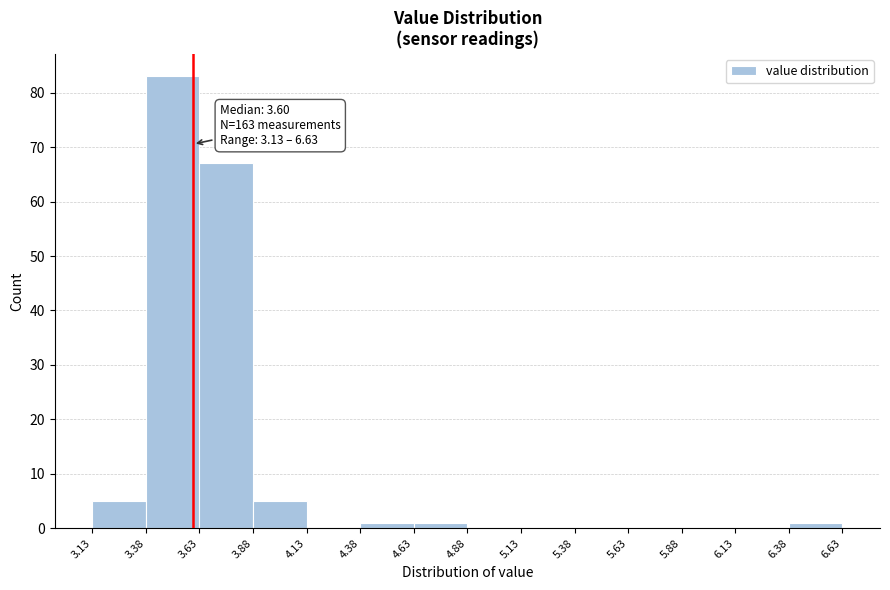

Over which range of the x-axis is the bar tallest?

3.38 to 3.63